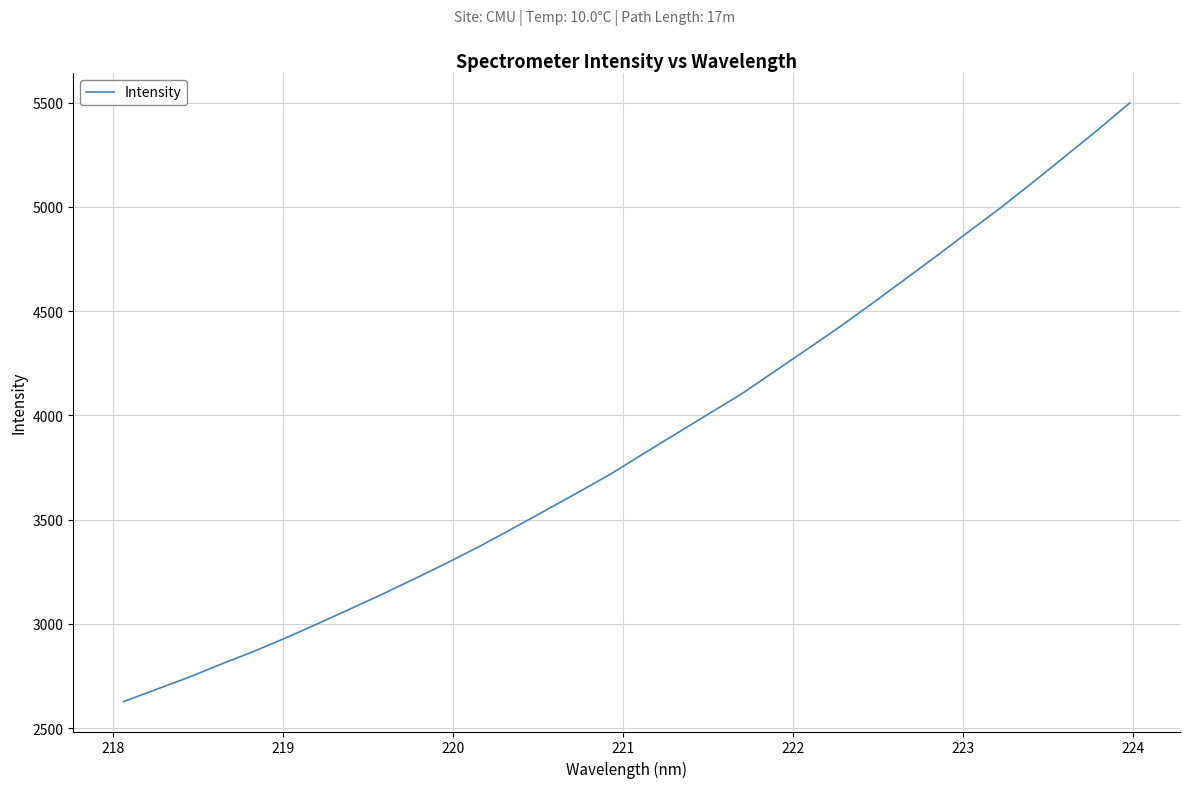

What is the greatest value displayed?

5498.3